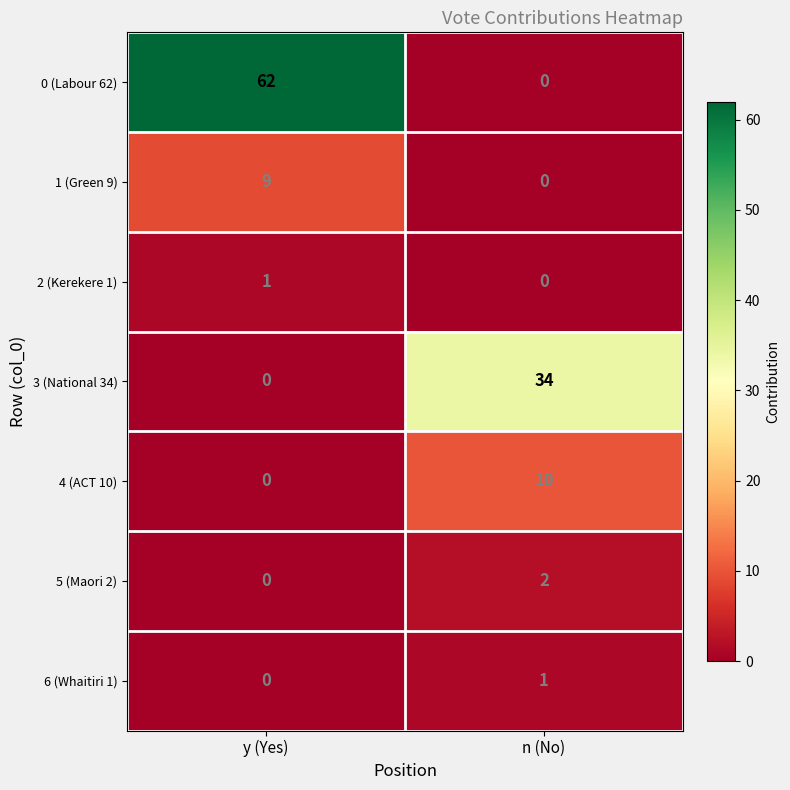

What is the difference between the 3 (National 34) values at y (Yes) and n (No)?

34